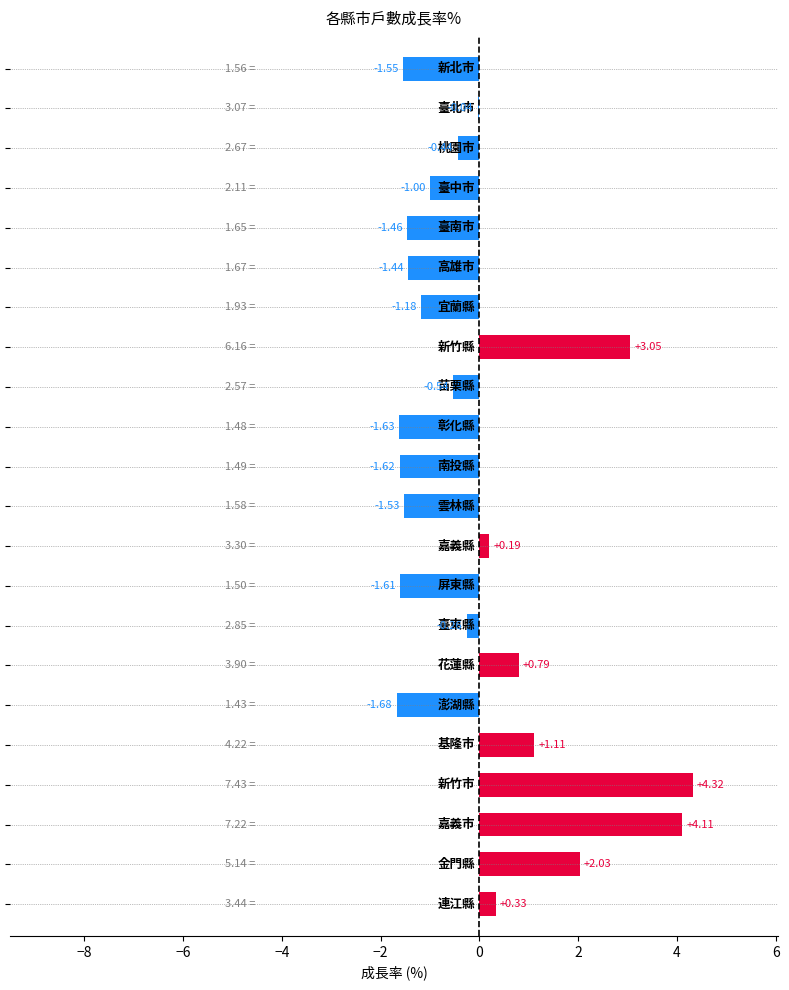

Count the number of values greater than 0.

8